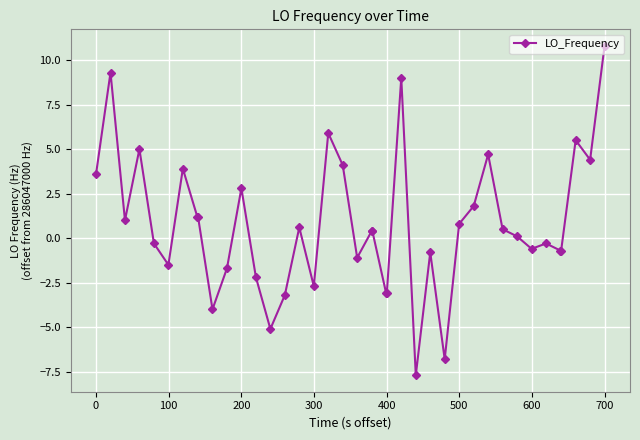

True or false: the data has more than 0 interior local peaks.

True